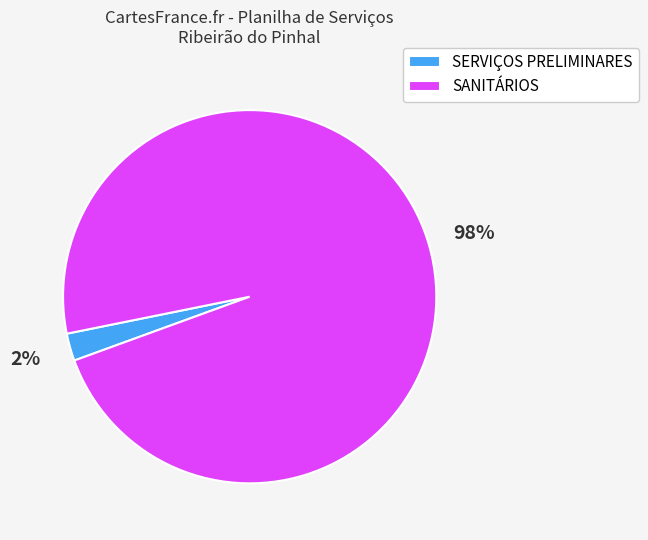

Which slice represents more than half of the pie?

SANITÁRIOS